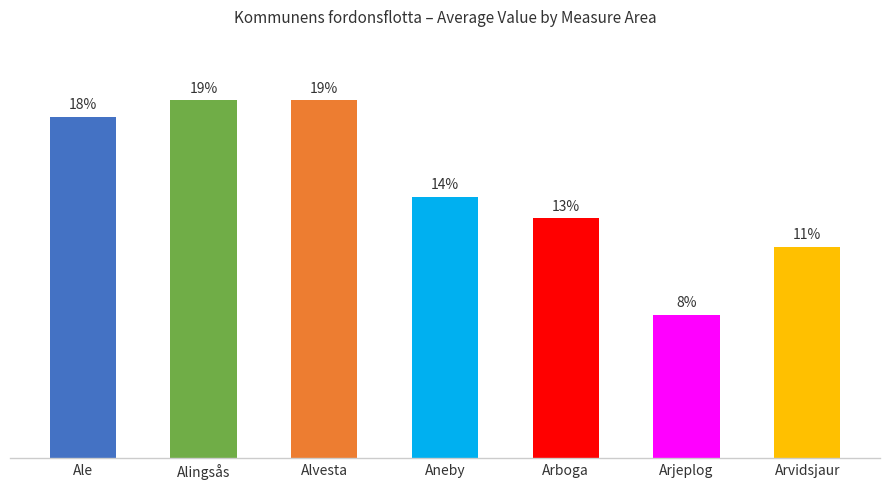

The chart shows a value of 12.5 at Arboga. True or false?

True